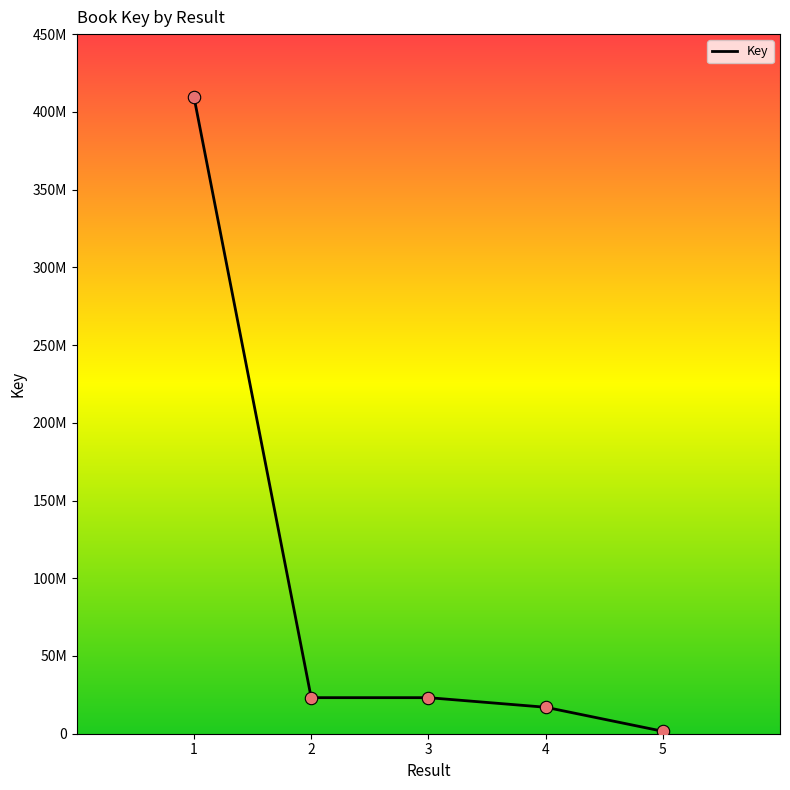

Which has a higher value, 3 or 1?

1